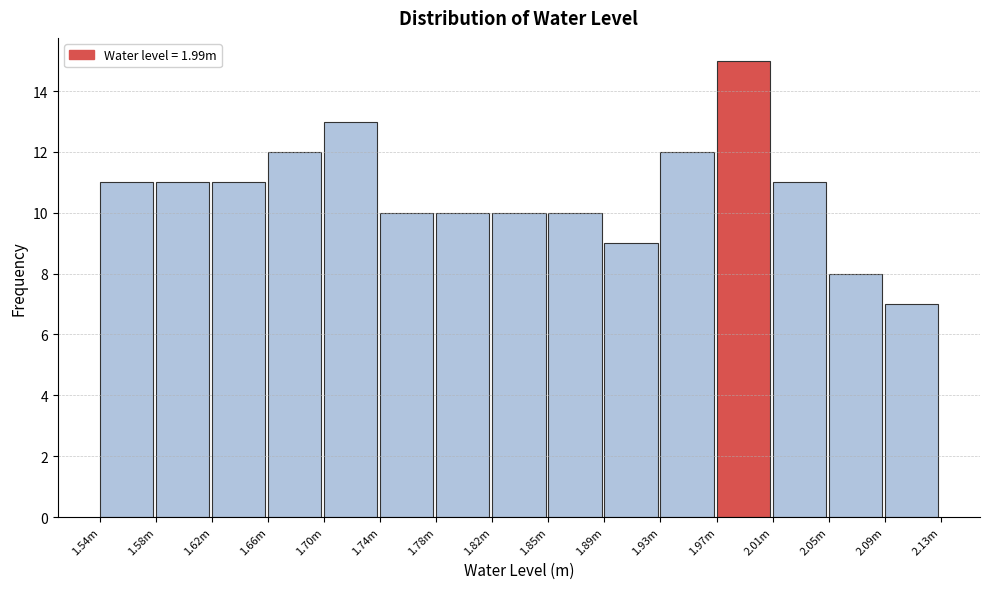

Reading right to left, extract all data points from this chart.

2.09m=7	2.05m=8	2.01m=11	1.97m=15	1.93m=12	1.89m=9	1.85m=10	1.82m=10	1.78m=10	1.74m=10	1.70m=13	1.66m=12	1.62m=11	1.58m=11	1.54m=11